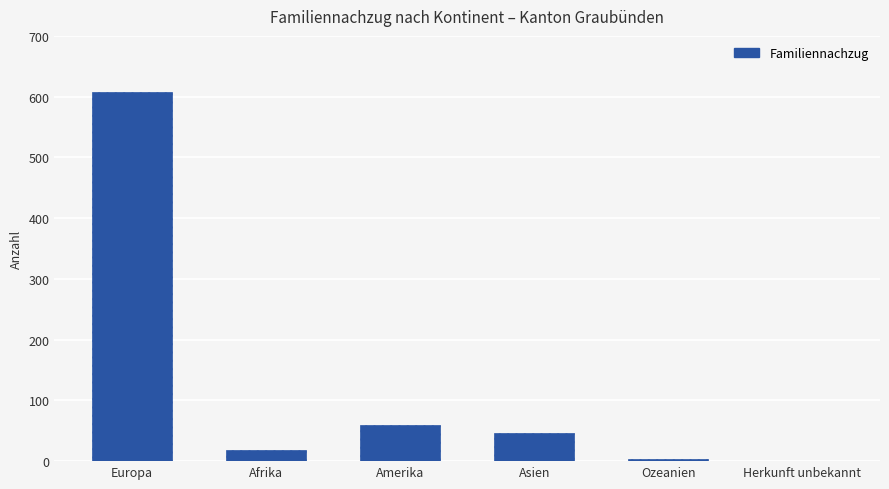

What is the sum of all values?

736